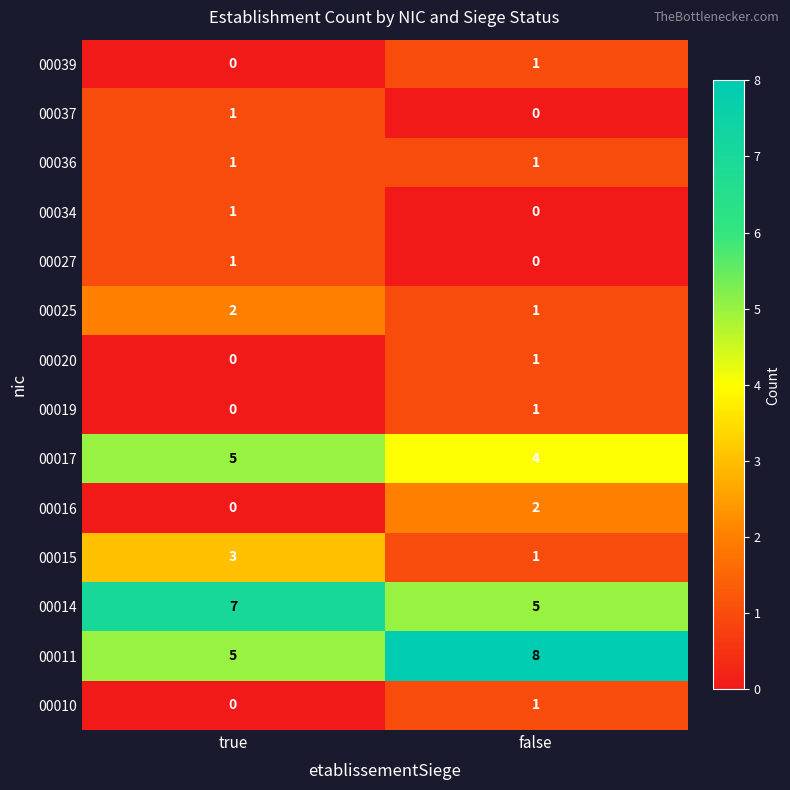

What is the total value across all series at false?

26